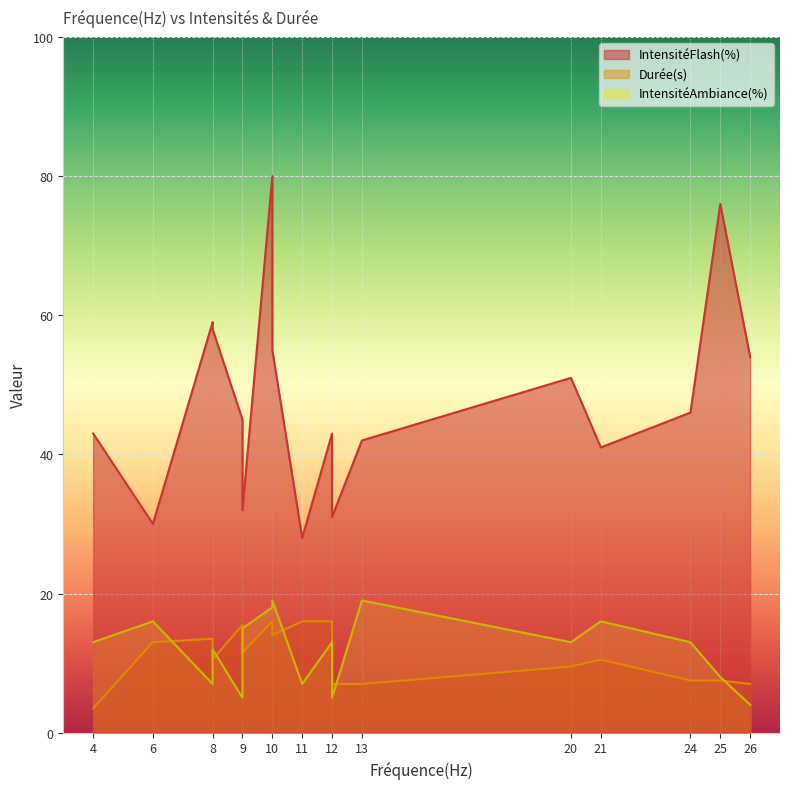

True or false: IntensitéFlash(%) and IntensitéAmbiance(%) cross at least once.

False